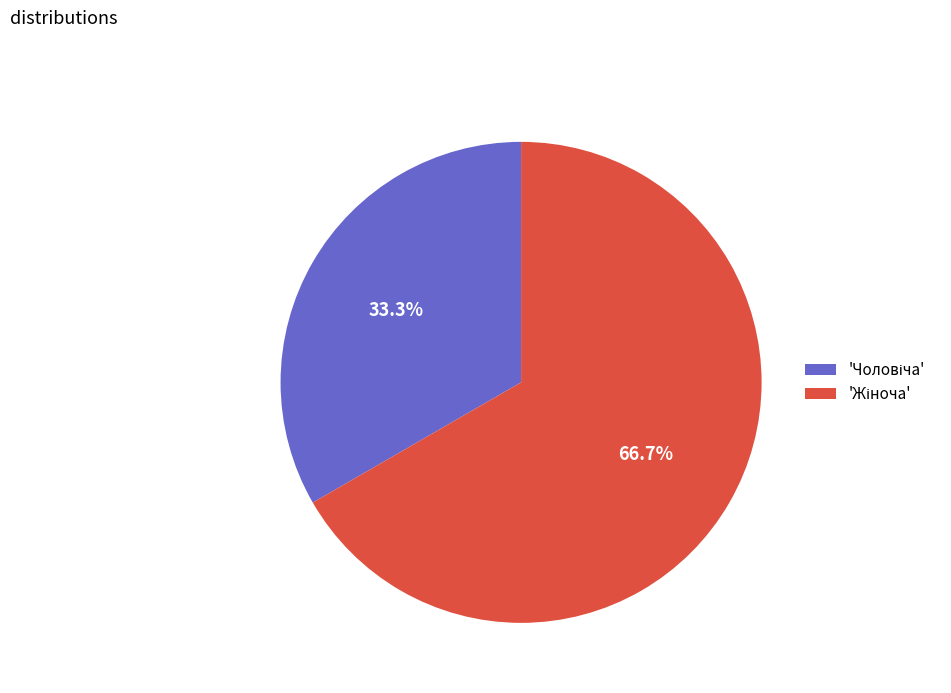

Does any single category account for the majority?

Yes